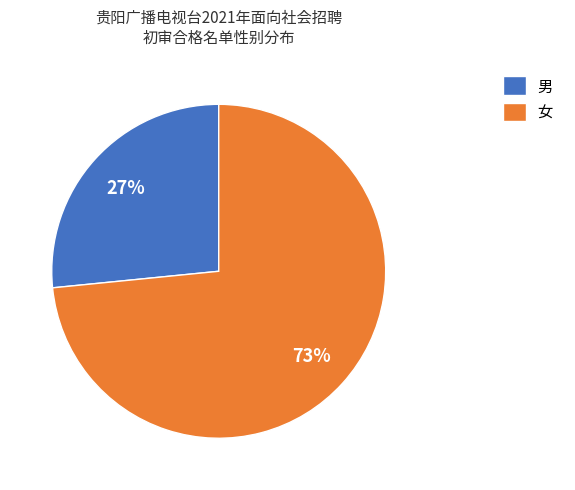

Between 男 and 女, which is larger?

女